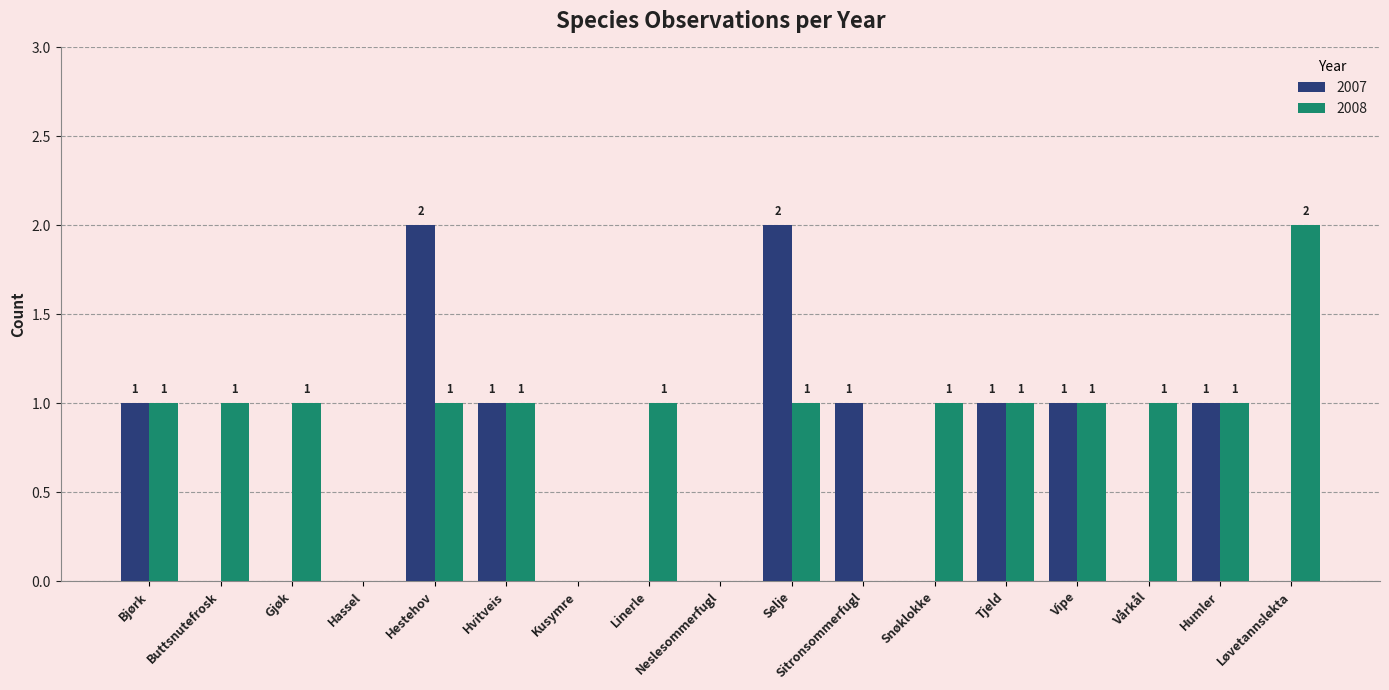

The 2007 series shows 0 at Snøklokke. True or false?

True